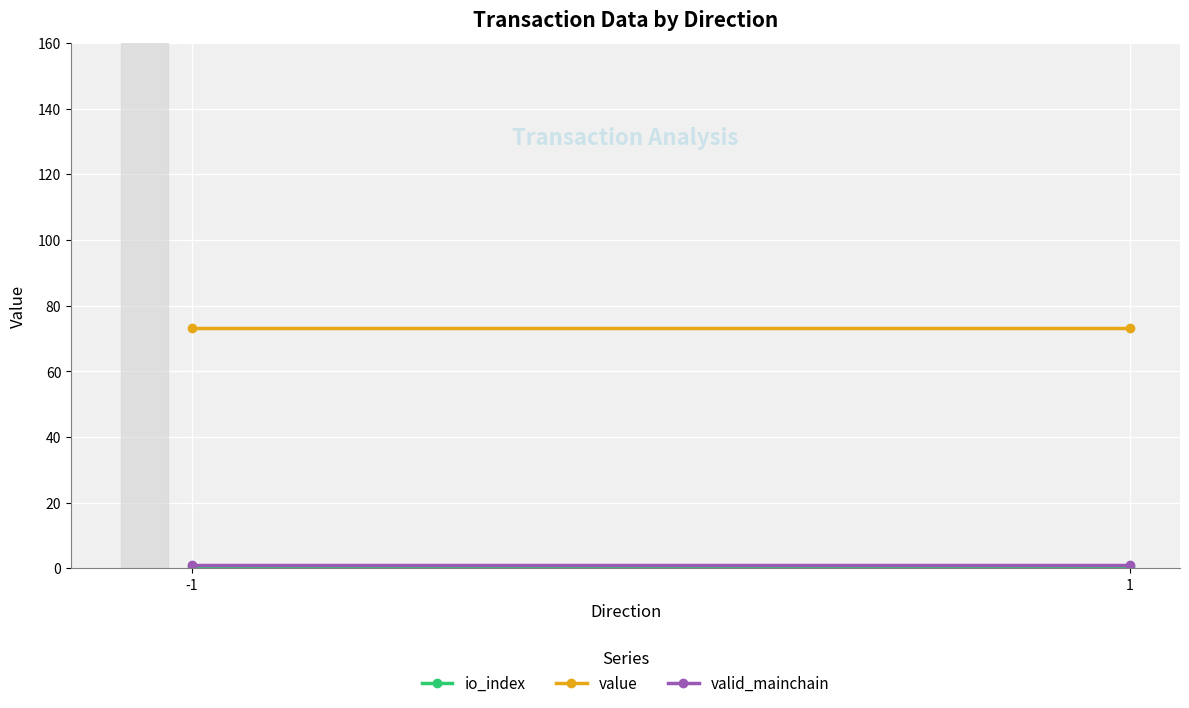

The value series shows 27.4 at -1. True or false?

False